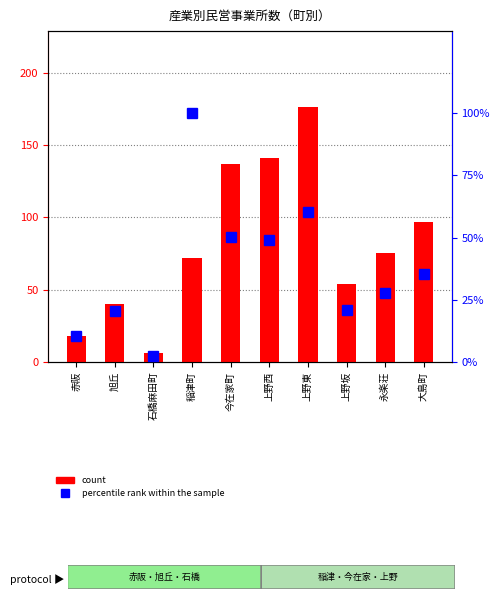

How many groups of bars are there?

10